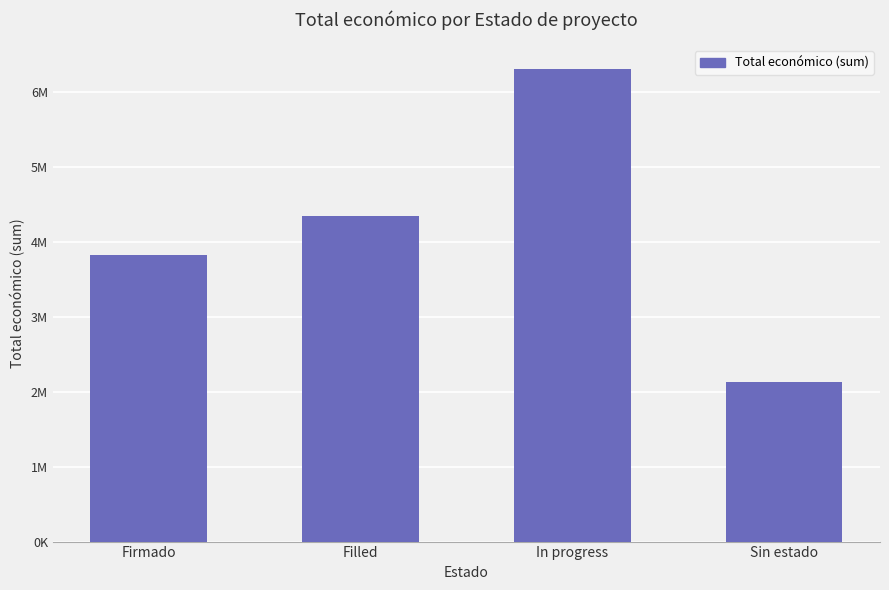

The chart shows a value of 6305334 at In progress. True or false?

True